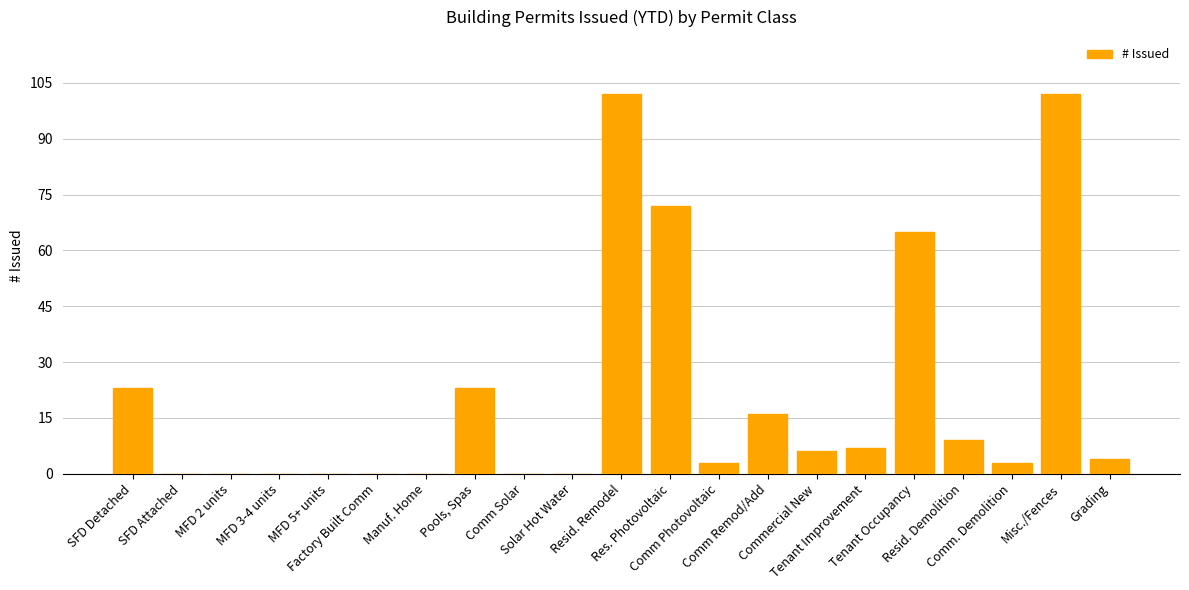

How many series are shown in this chart?

1